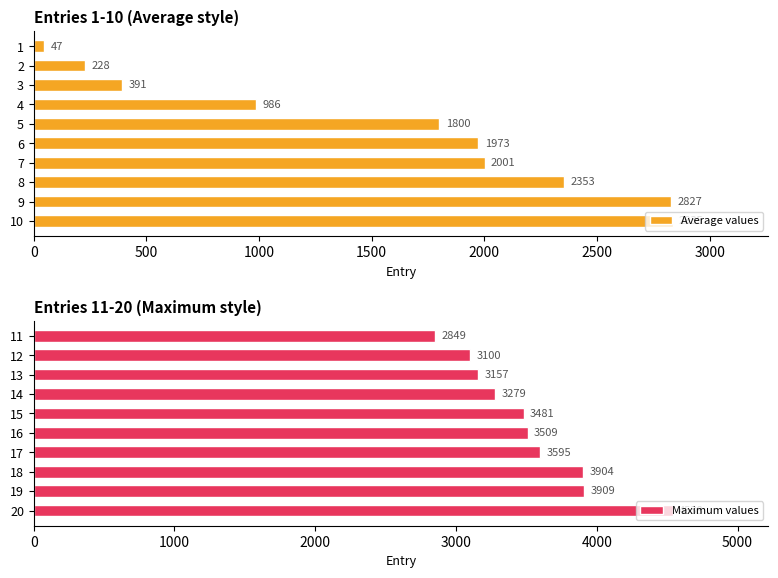

The Maximum values series shows 3909 at 19. True or false?

True